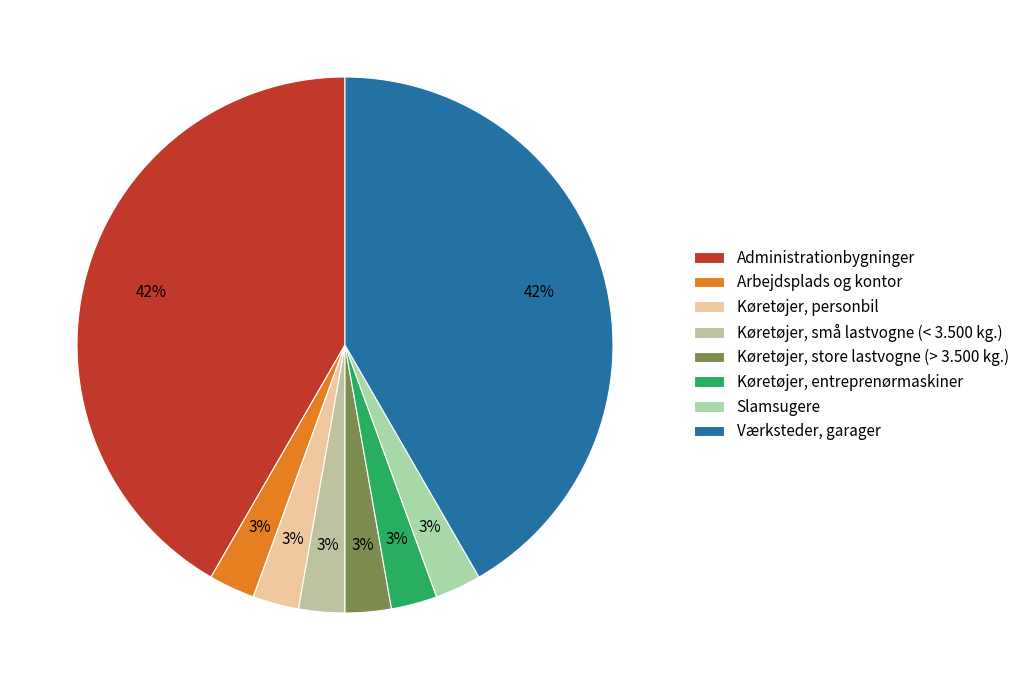

To the nearest percent, what percentage of the pie is Arbejdsplads og kontor?

3%